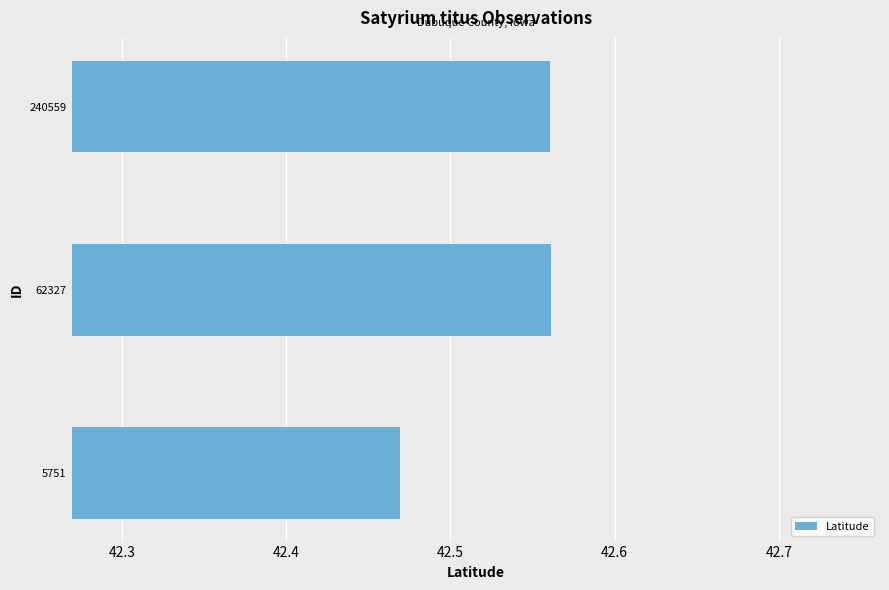

How many values are between 42 and 43?

3